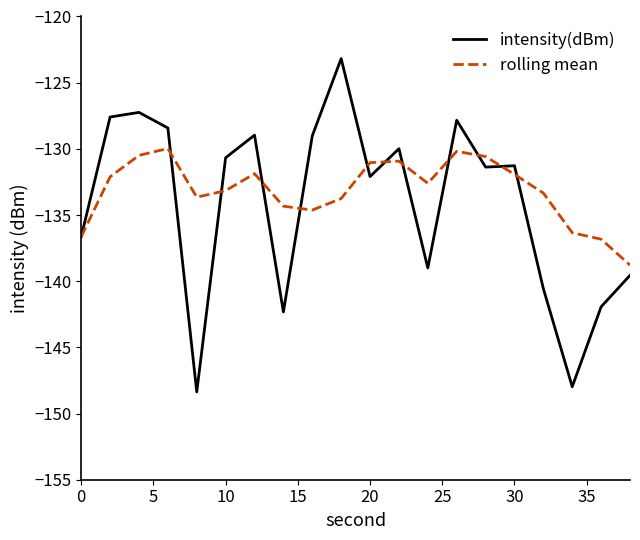

What is the lowest value of the intensity(dBm) series?

-148.4